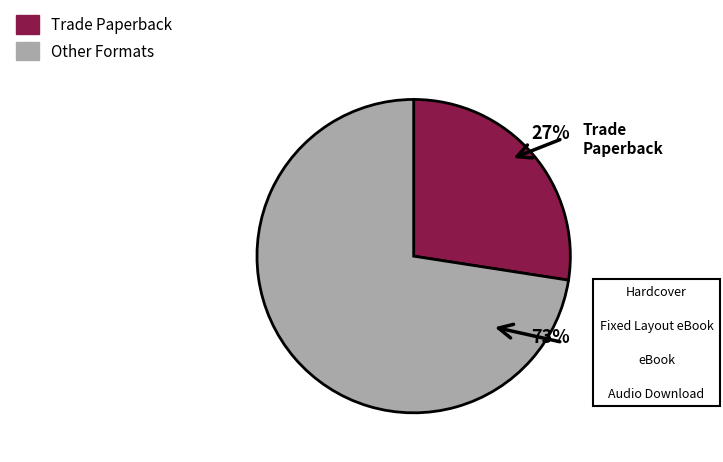

How many slices are in this pie chart?

2